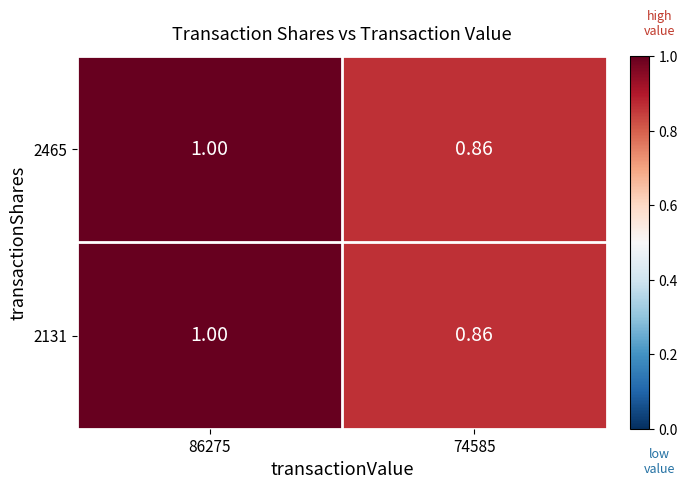

Reading left to right, extract all data points from this chart.

2465: 86275=1.0	74585=0.9
2131: 86275=1.0	74585=0.9